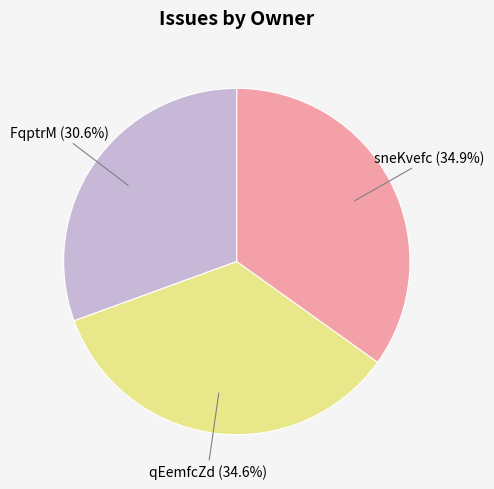

Count the number of slices in the pie.

3